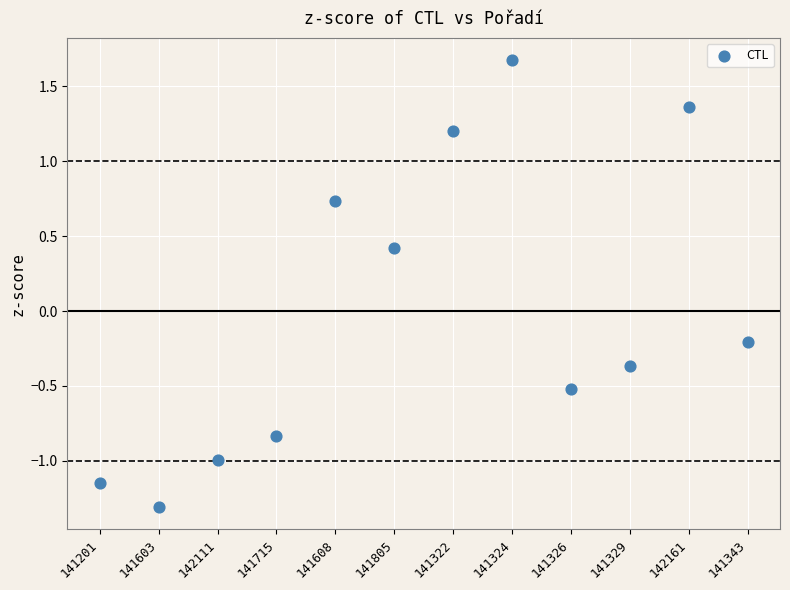

What is the range of Y values (max minus min)?

3.0